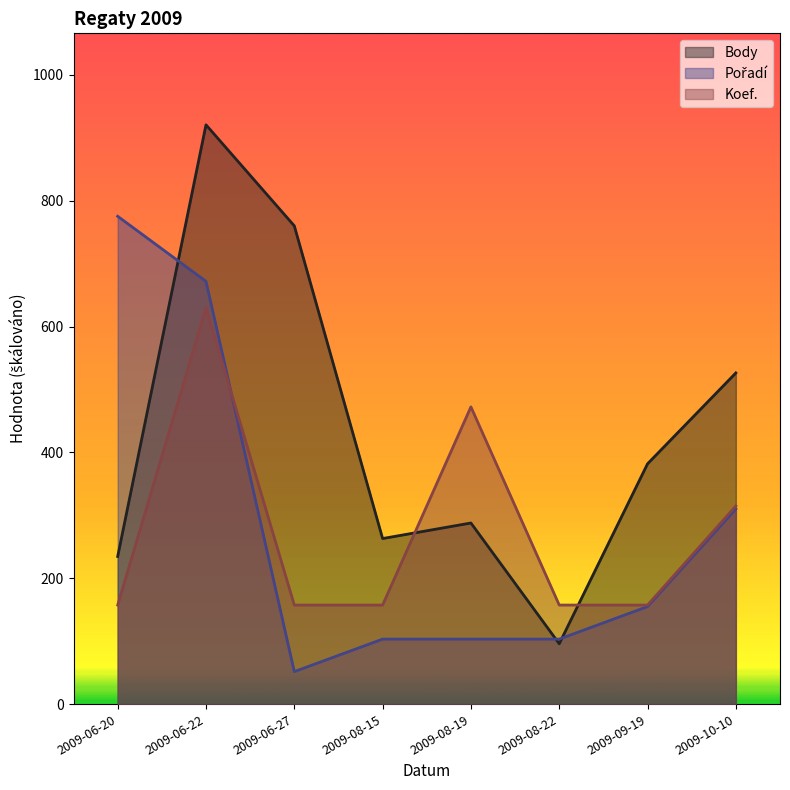

What is the total value across all series at 2009-08-15?

524.0